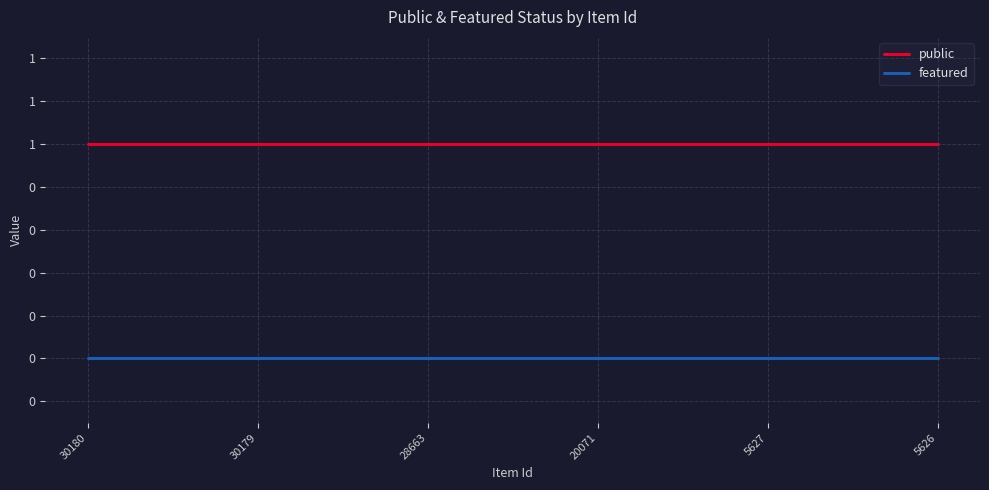

Is this an area chart (filled region under the line)?

No